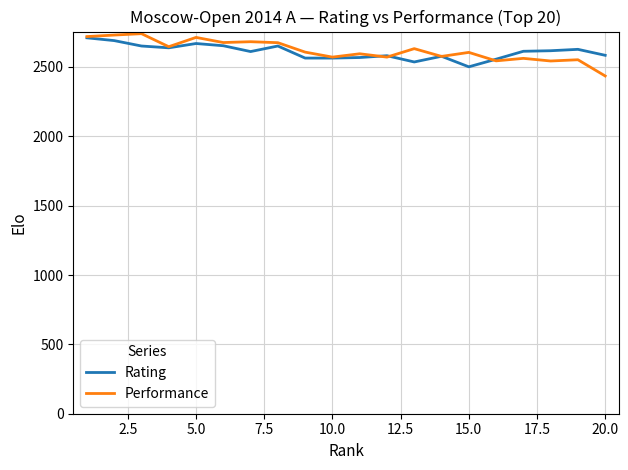

Is this an area chart (filled region under the line)?

No